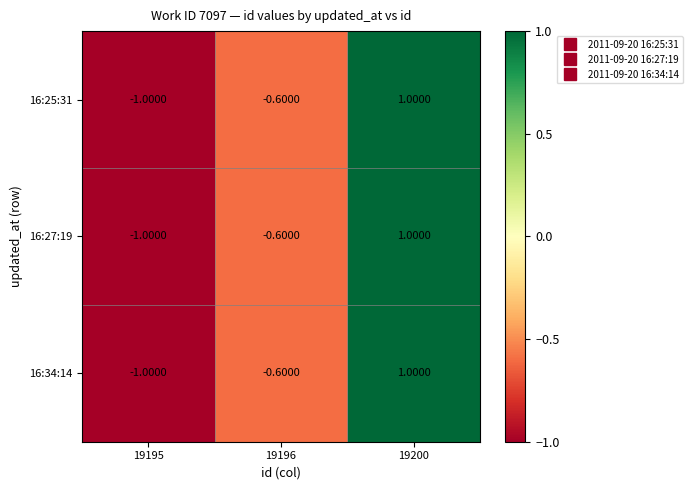

How many negative values does the 16:27:19 series have?

2